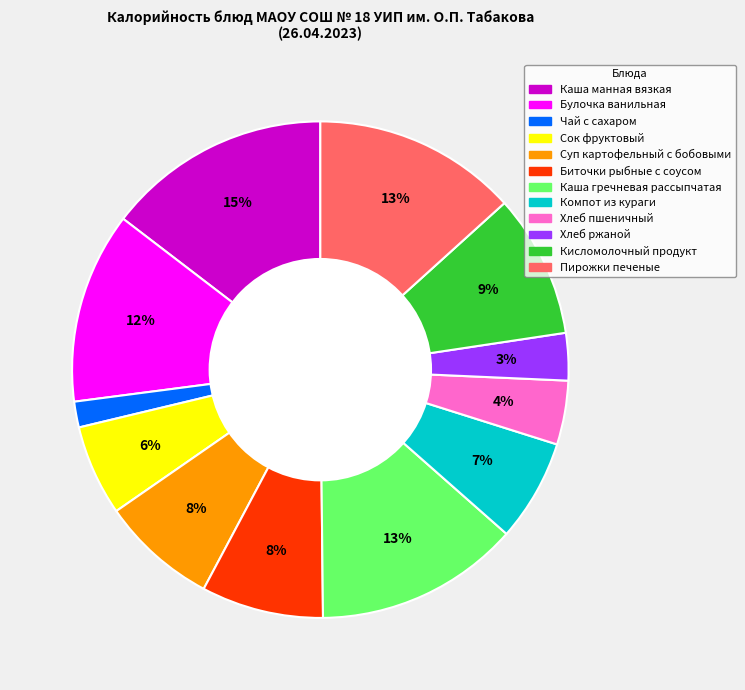

To the nearest percent, what portion does Каша гречневая рассыпчатая represent?

13%